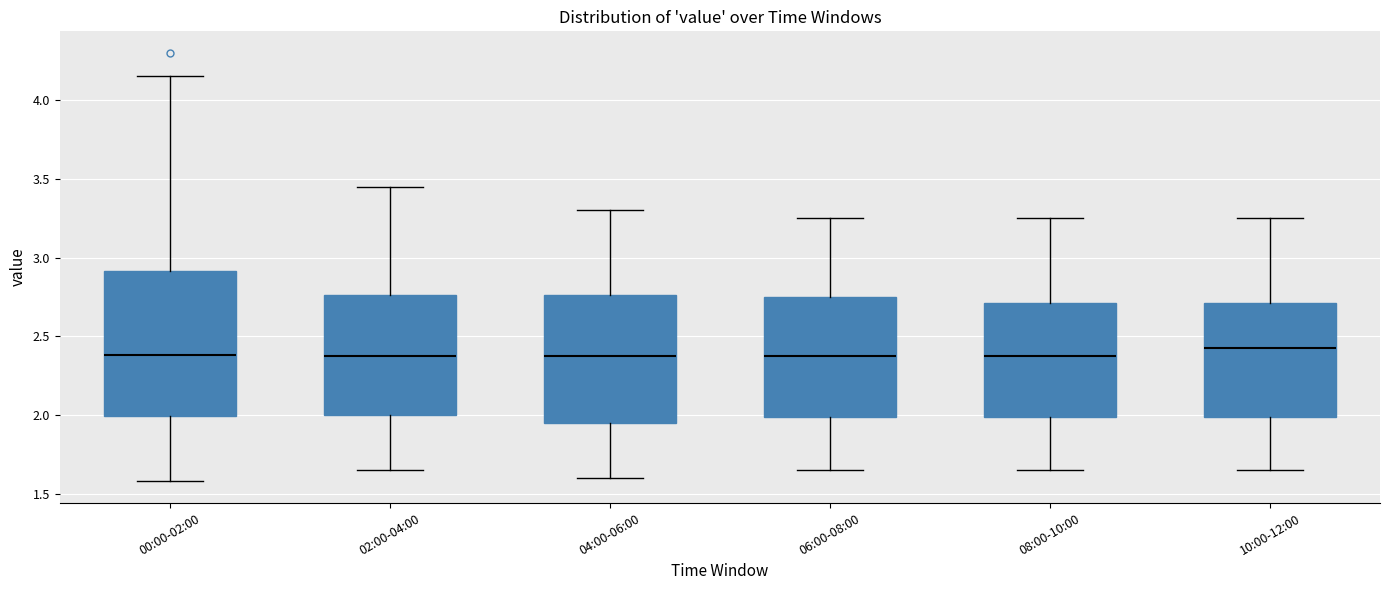

Where does the lower whisker of the box for 06:00-08:00 end on the y-axis? The values are not printed on the chart, so give them approximately, as read against the axis.

1.65